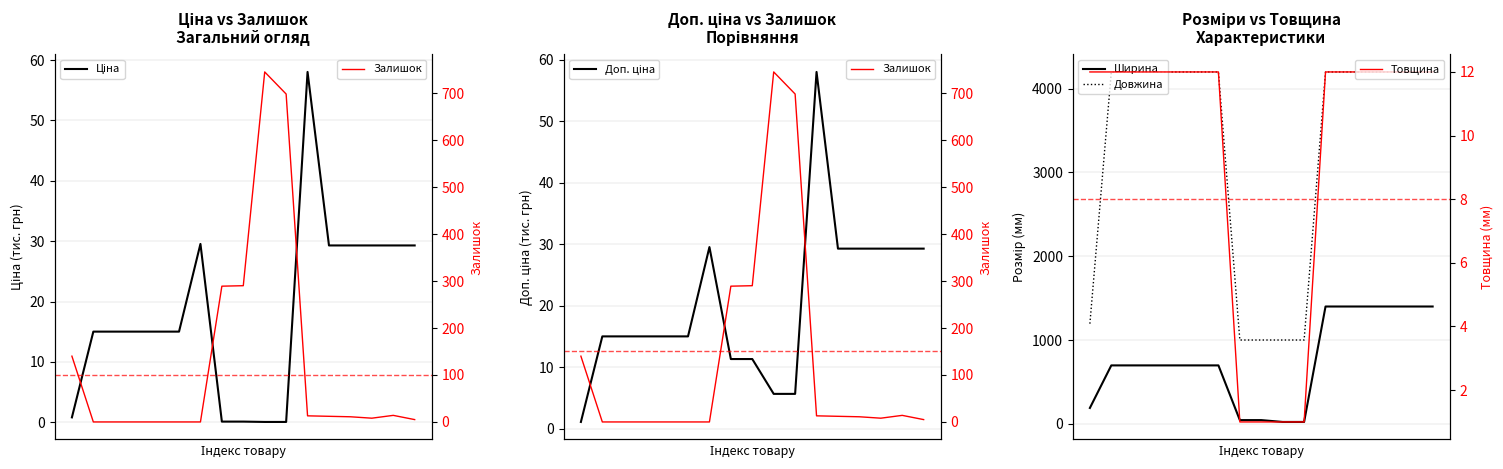

At 4, list the series in order from smallest to largest.

Залишок, Товщина, Ціна, Доп. ціна, Ширина, Довжина